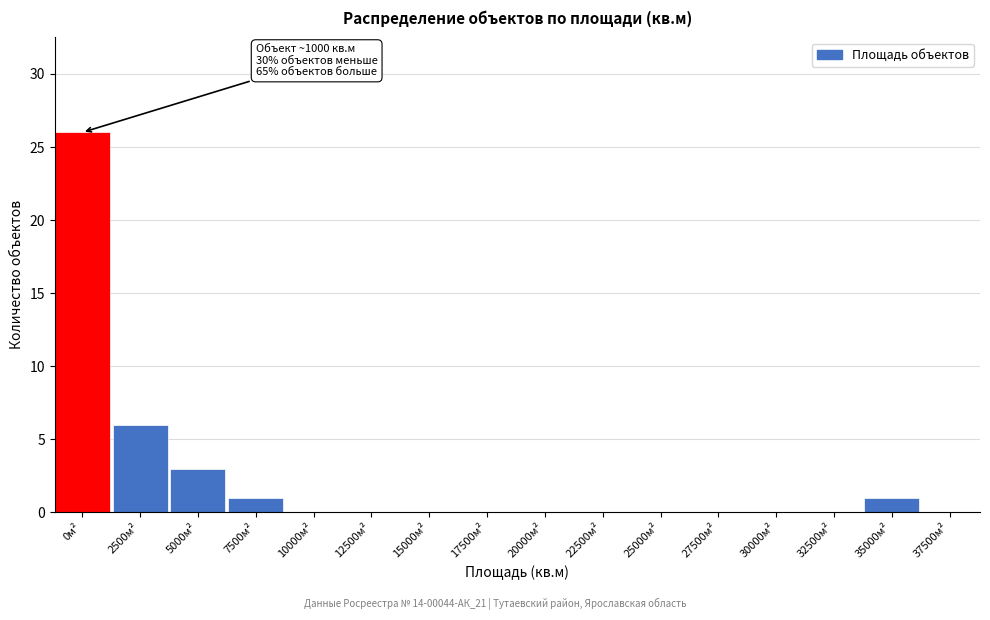

Reading right to left, extract all data points from this chart.

37500м²=0	35000м²=1	32500м²=0	30000м²=0	27500м²=0	25000м²=0	22500м²=0	20000м²=0	17500м²=0	15000м²=0	12500м²=0	10000м²=0	7500м²=1	5000м²=3	2500м²=6	0м²=26